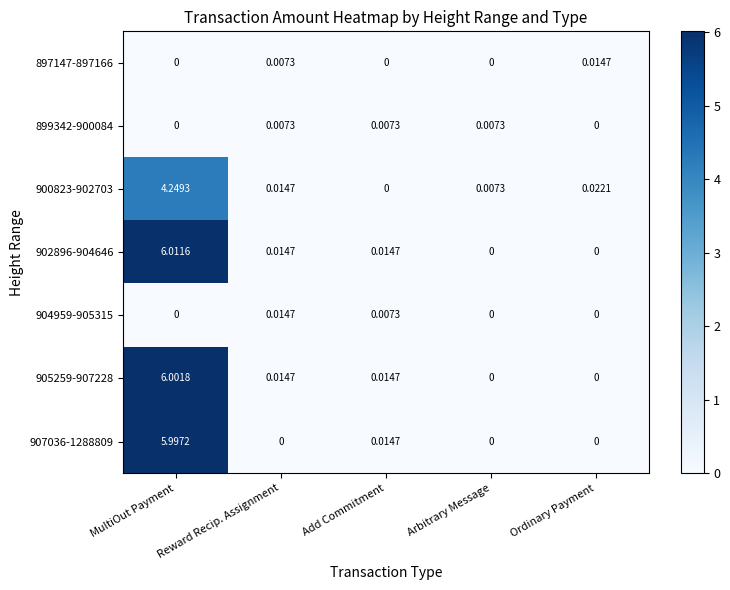

At which category is the sum across all series the highest?

MultiOut Payment